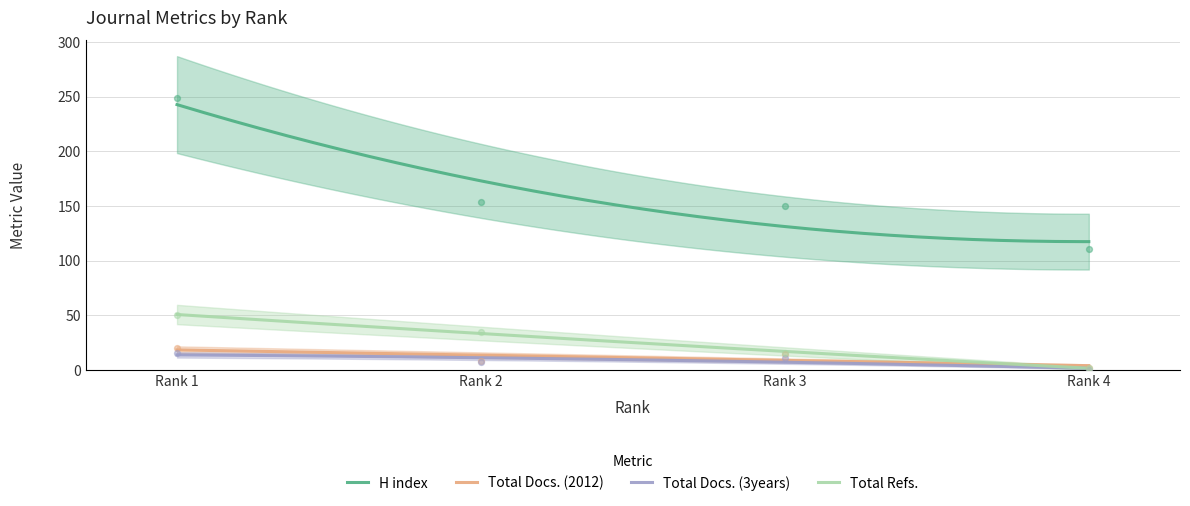

At which category is the sum across all series the highest?

Rank 1